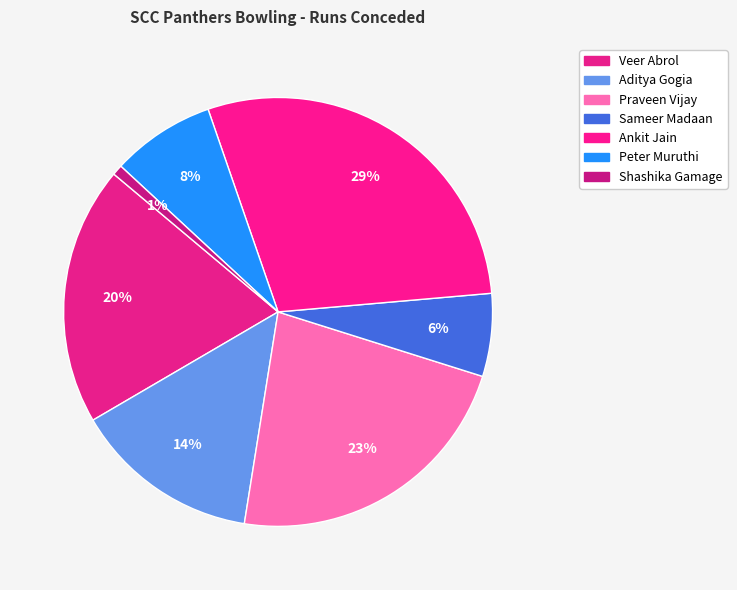

How many segments does this pie chart have?

7